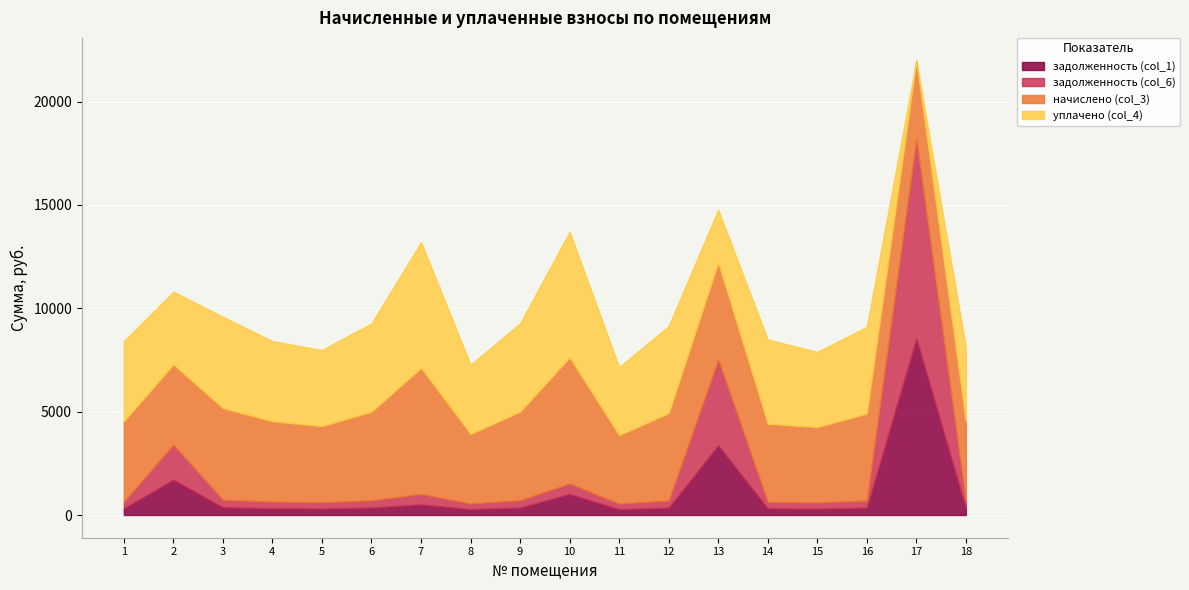

Which category has the lowest value in the начислено (col_3) series?

11